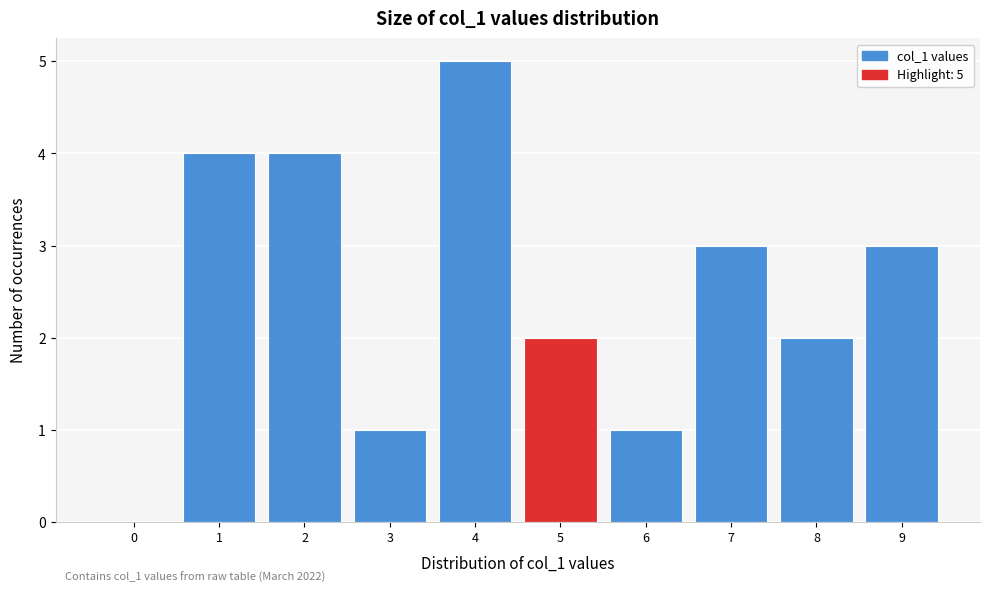

Which range on the x-axis has the tallest bar?

3.5 to 4.5